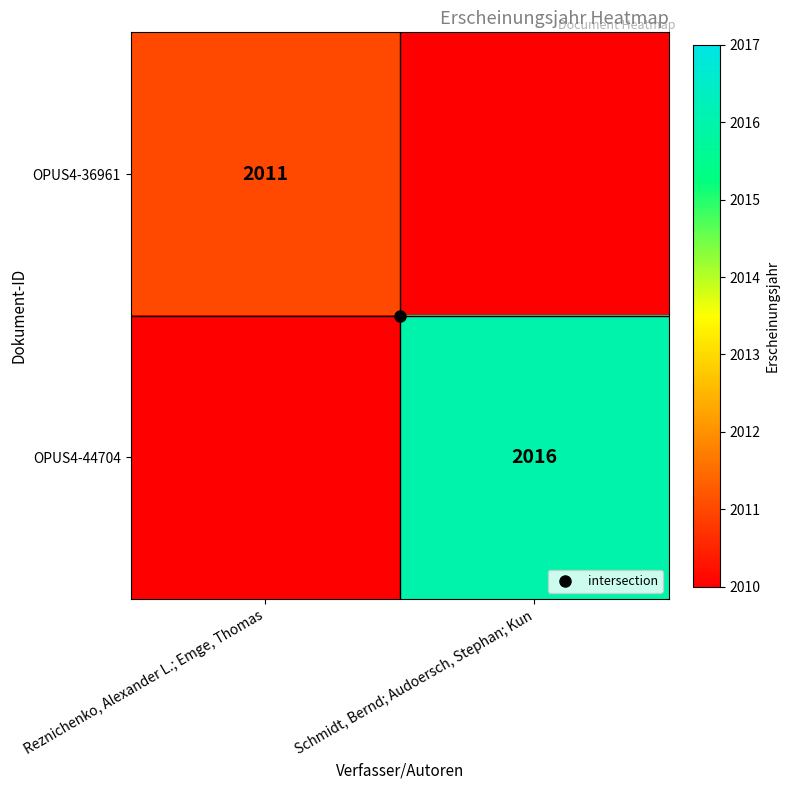

Rank the series at Reznichenko, Alexander L.; Emge, Thomas from lowest to highest value.

OPUS4-44704, OPUS4-36961